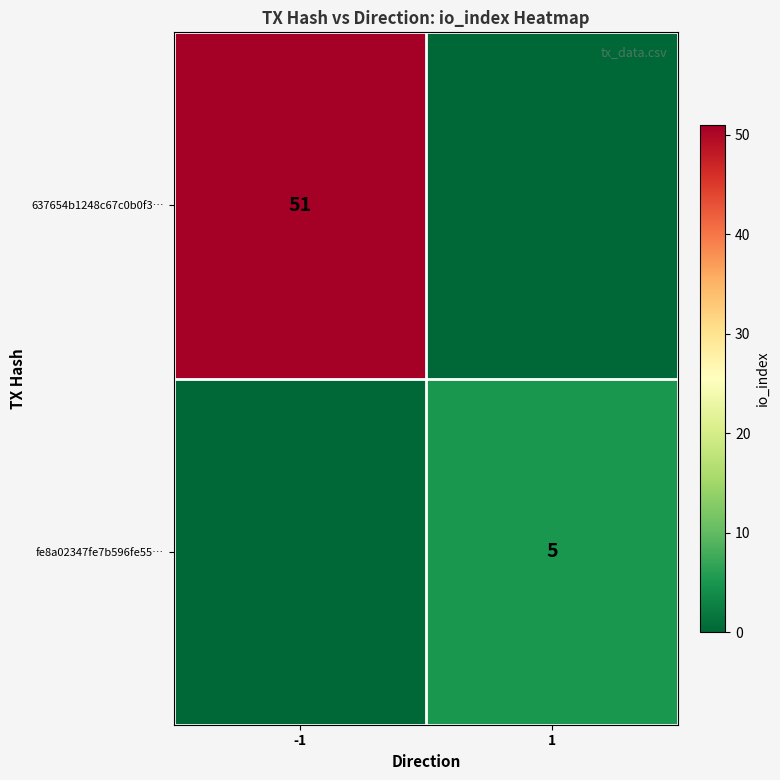

The value of 637654b1248c67c0b0f3… at -1 is 51. True or false?

True